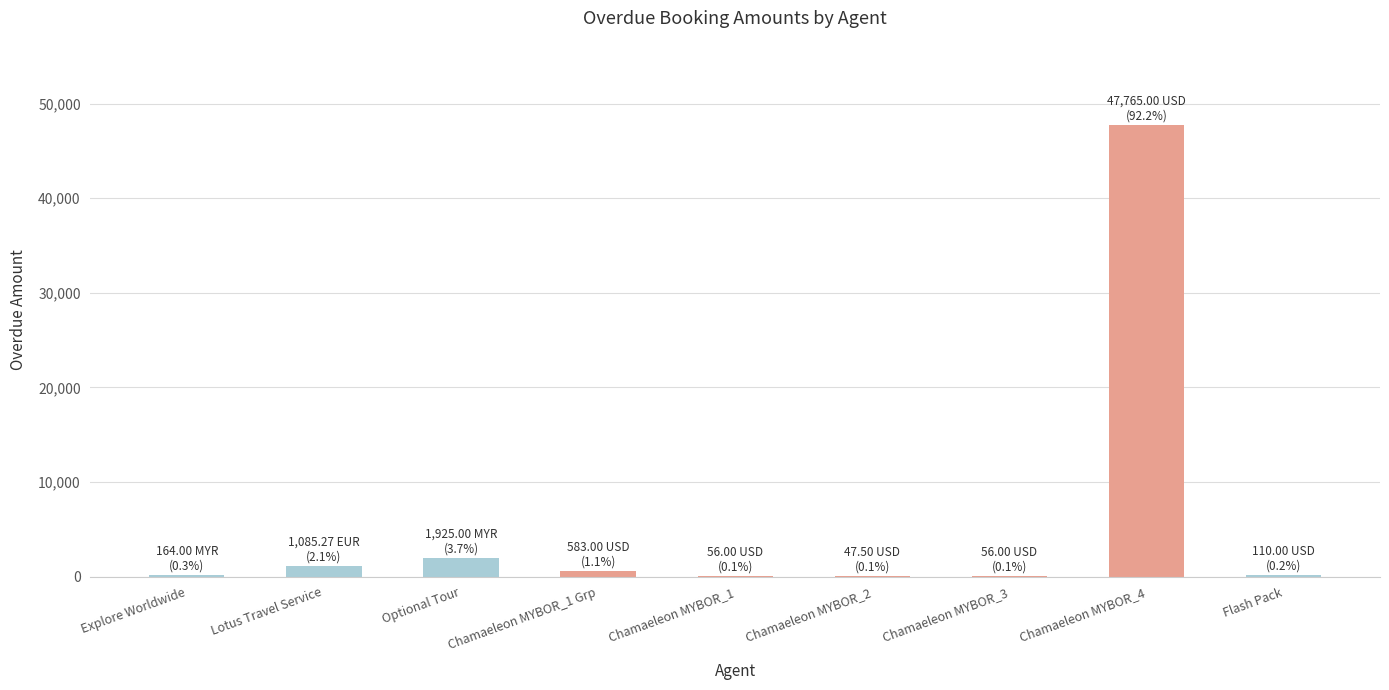

How many categories are shown in the chart?

9